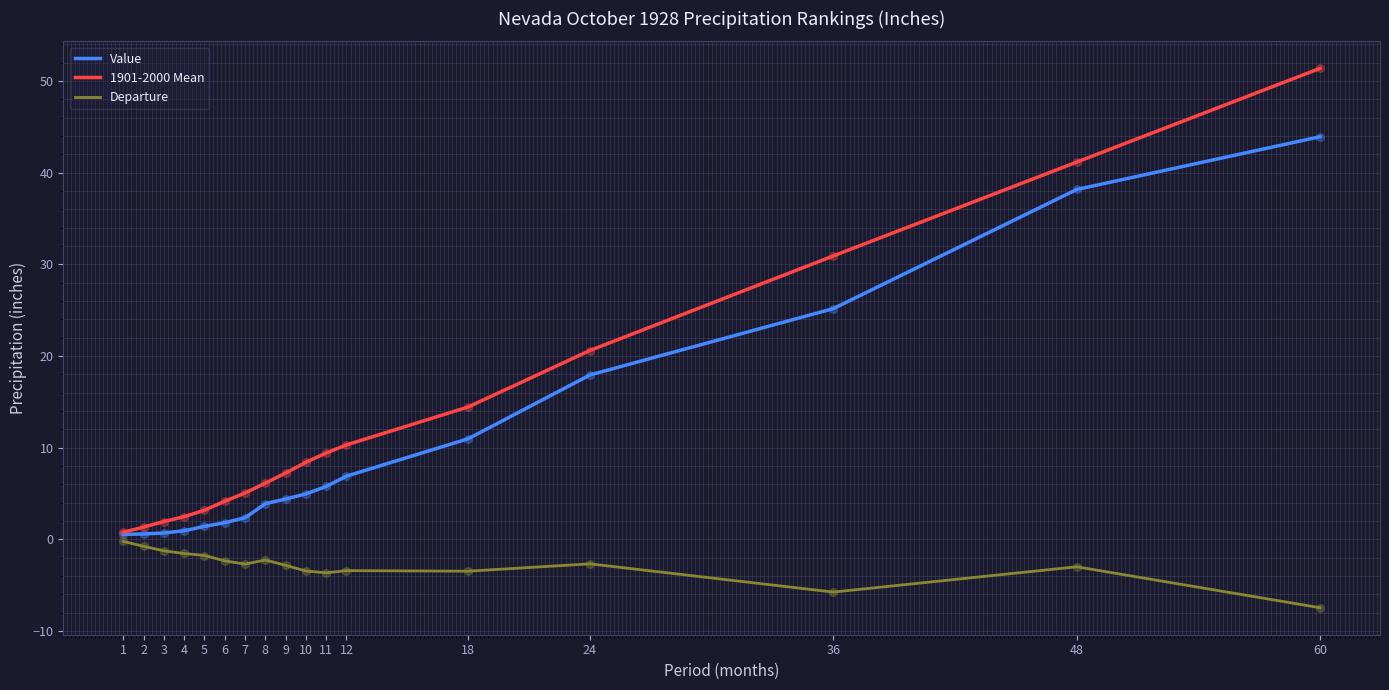

What is the total value across all series at 7?

4.7